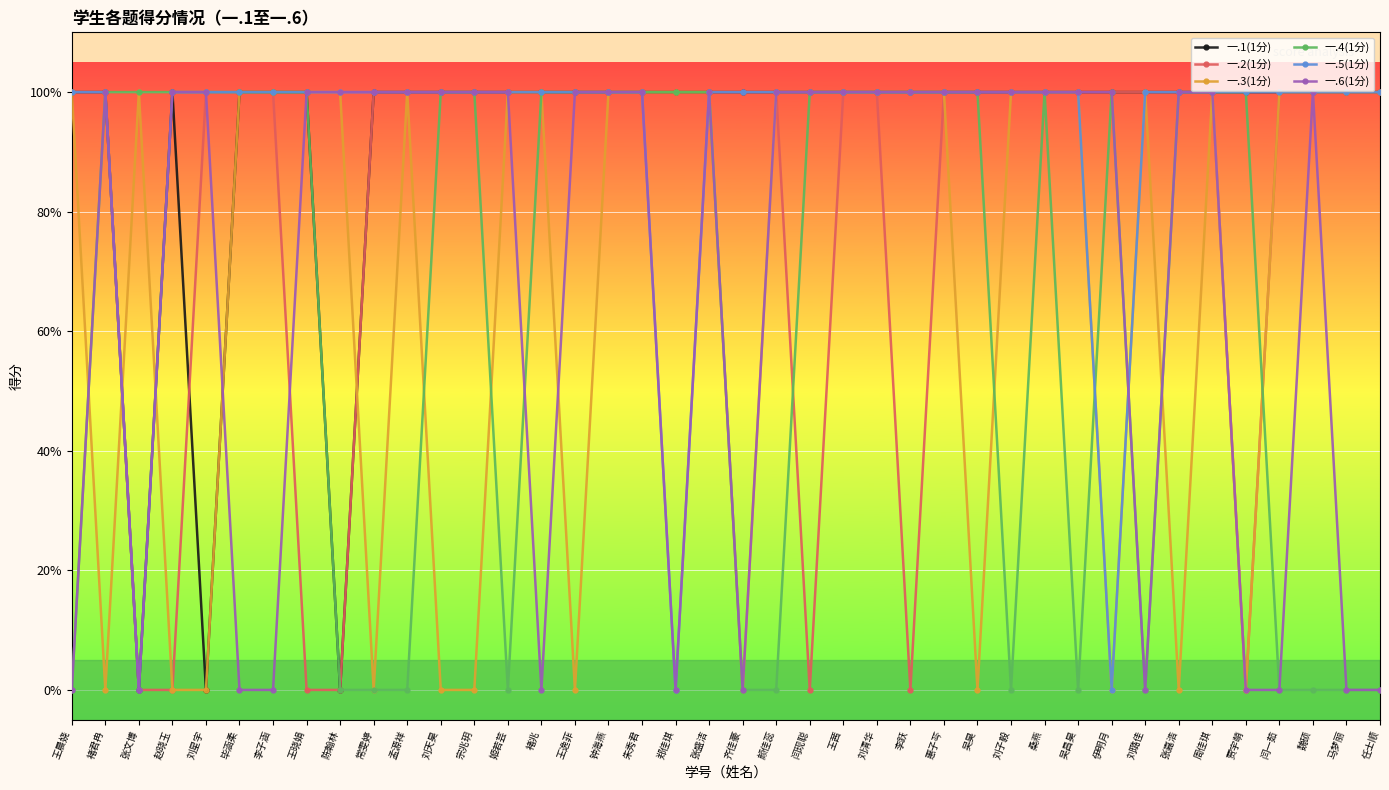

What are all the series names shown in the legend?

一.1(1分), 一.2(1分), 一.3(1分), 一.4(1分), 一.5(1分), 一.6(1分)